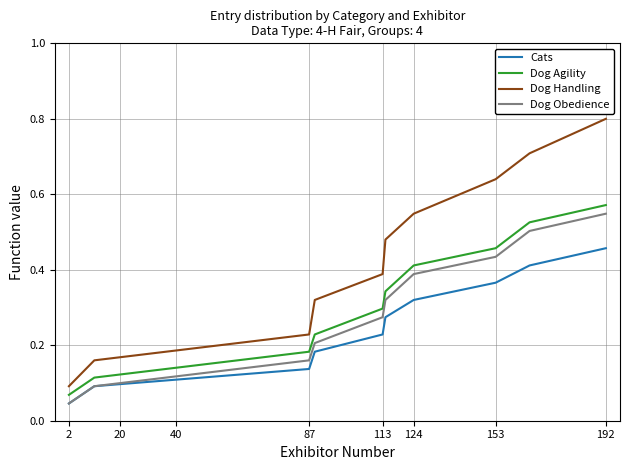

True or false: Dog Handling and Cats intersect in this chart.

False